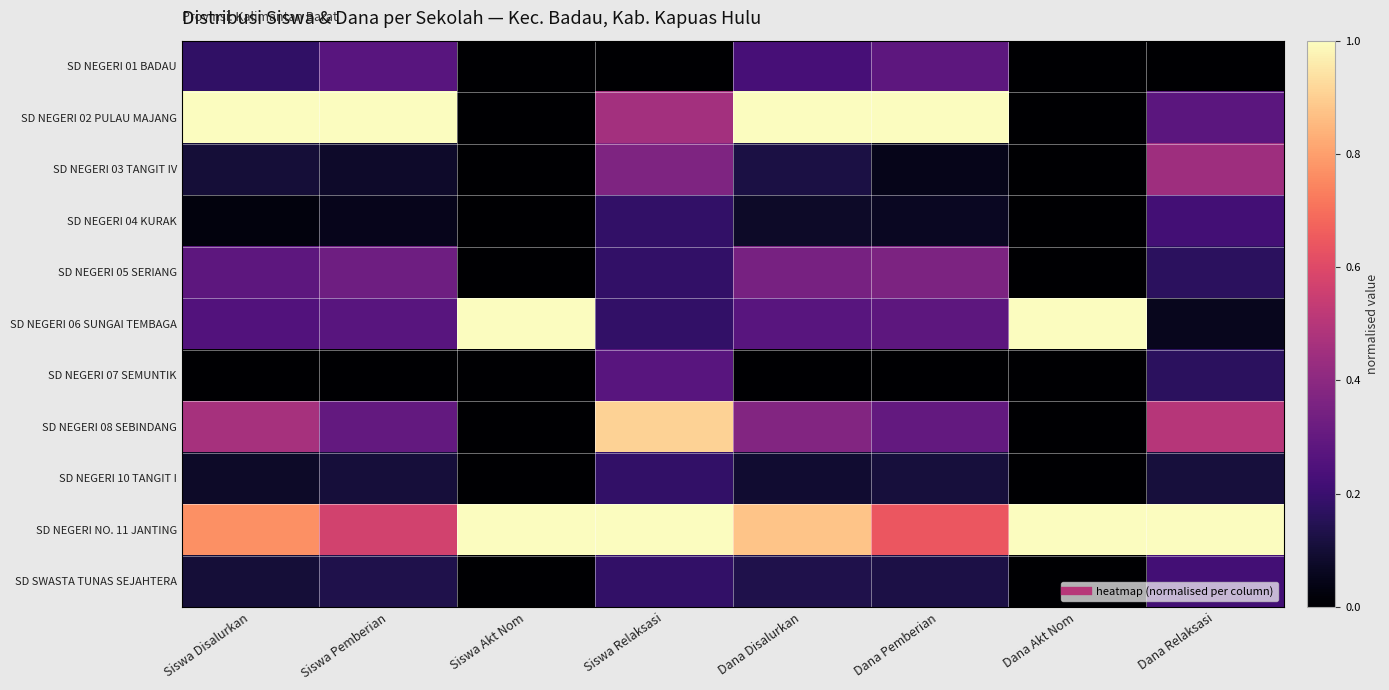

Count the number of categories in the chart.

8